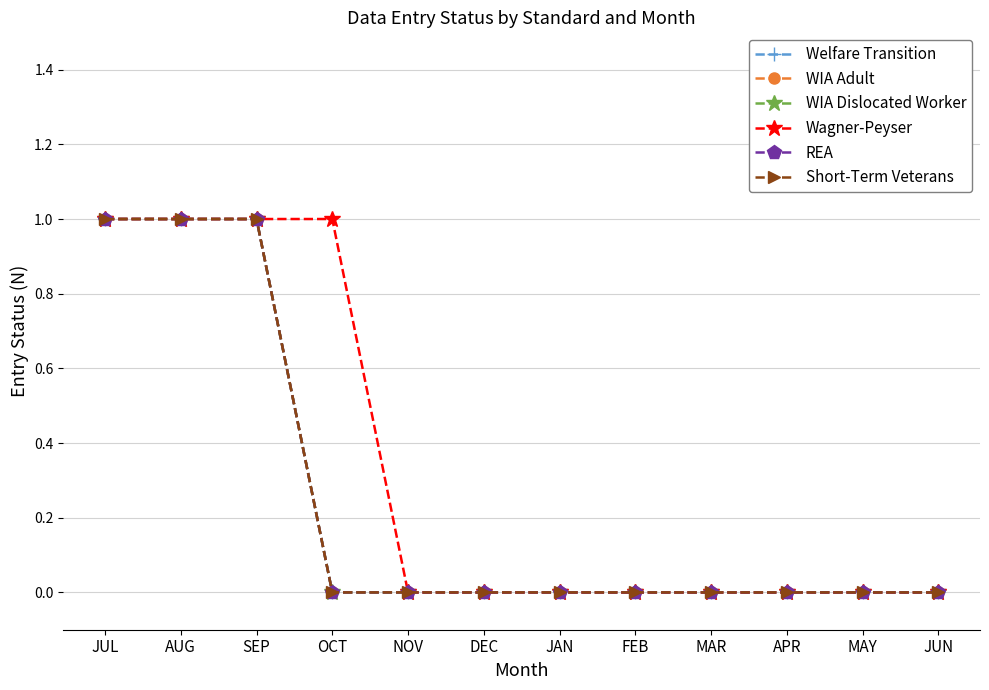

At which category is the sum across all series the highest?

JUL